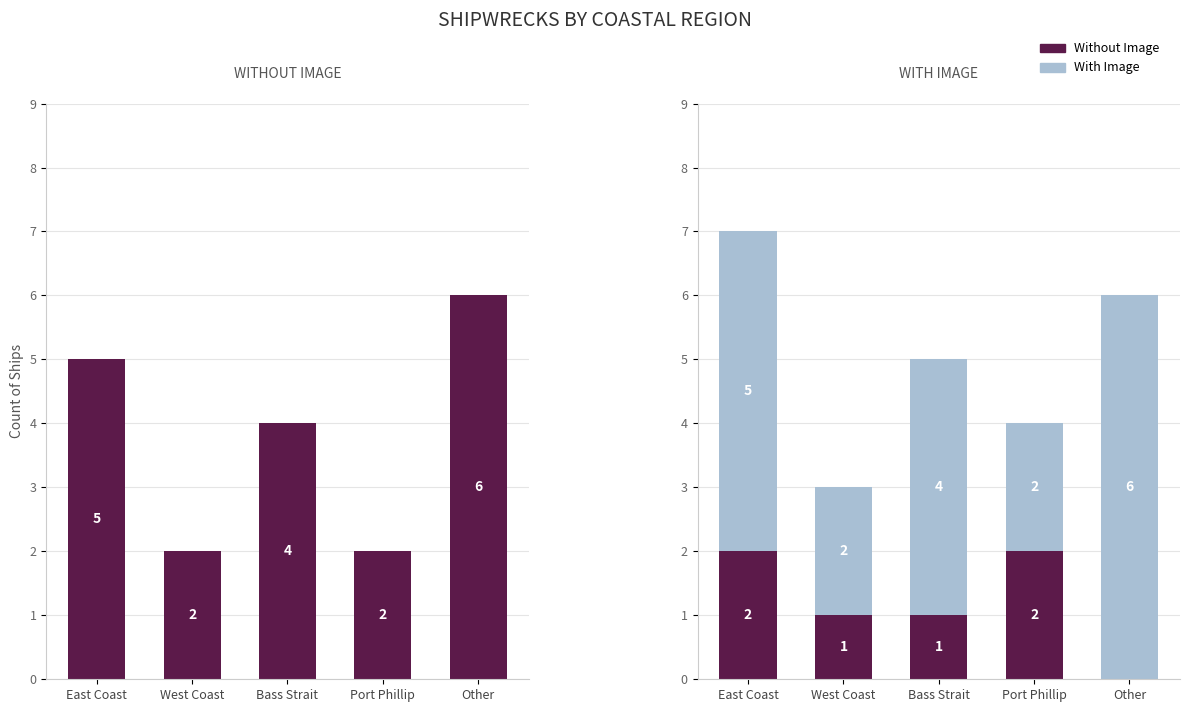

What is the value of the Base Count bar at the 1st from the left?

2